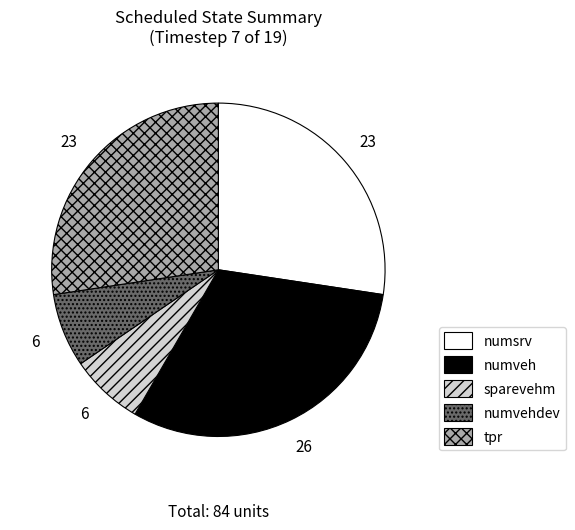

Is there a majority slice in this chart?

No